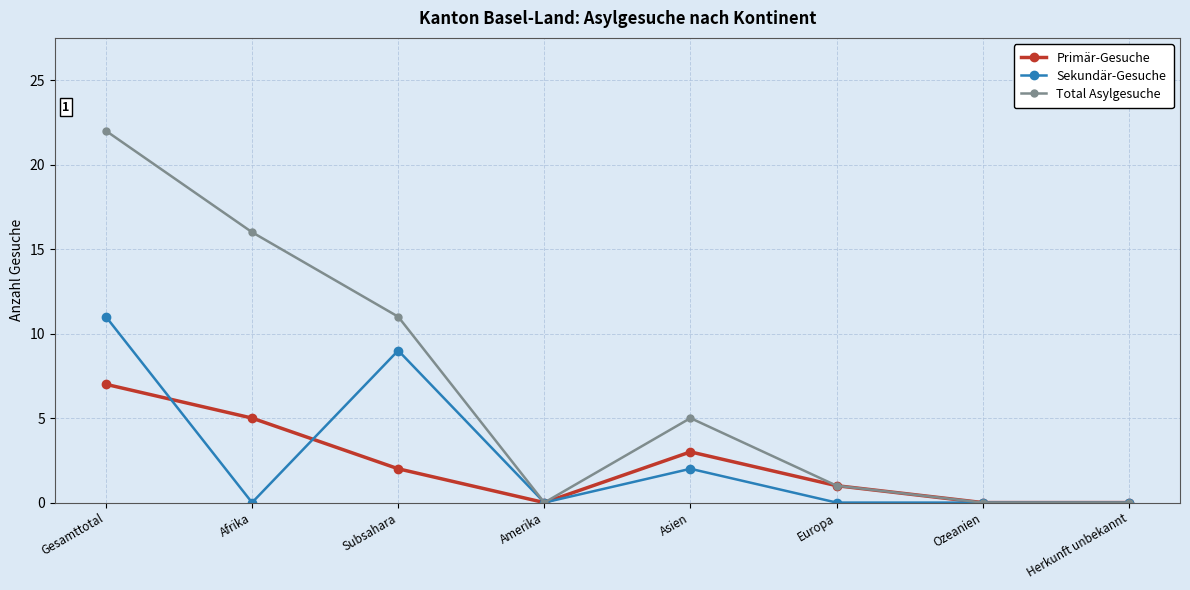

Reading left to right, transcribe all the data shown in this chart.

Primär-Gesuche: 7	5	2	0	3	1	0	0
Sekundär-Gesuche: 11	0	9	0	2	0	0	0
Total Asylgesuche: 22	16	11	0	5	1	0	0